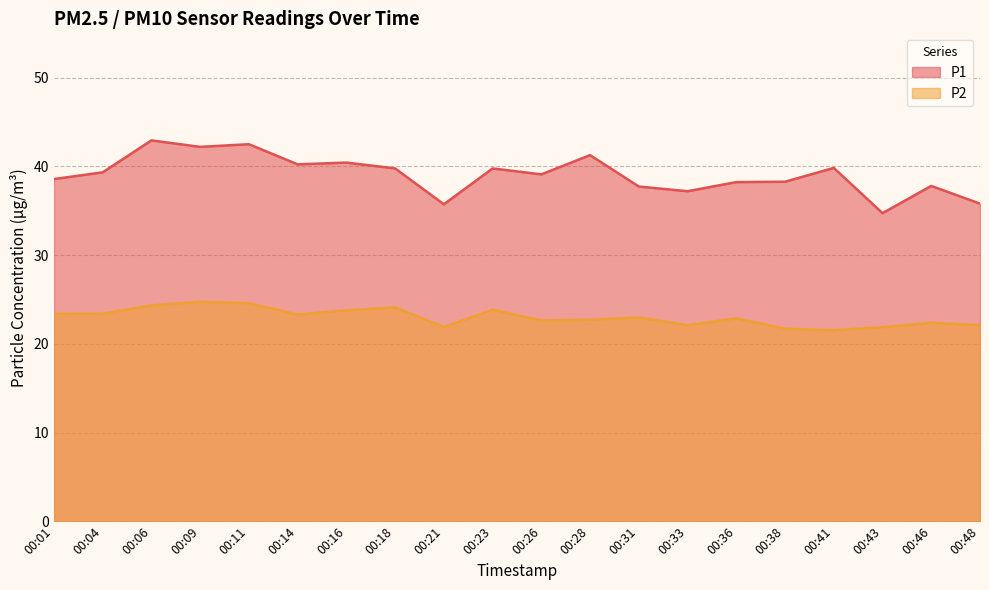

True or false: P2 and P1 cross at least once.

False